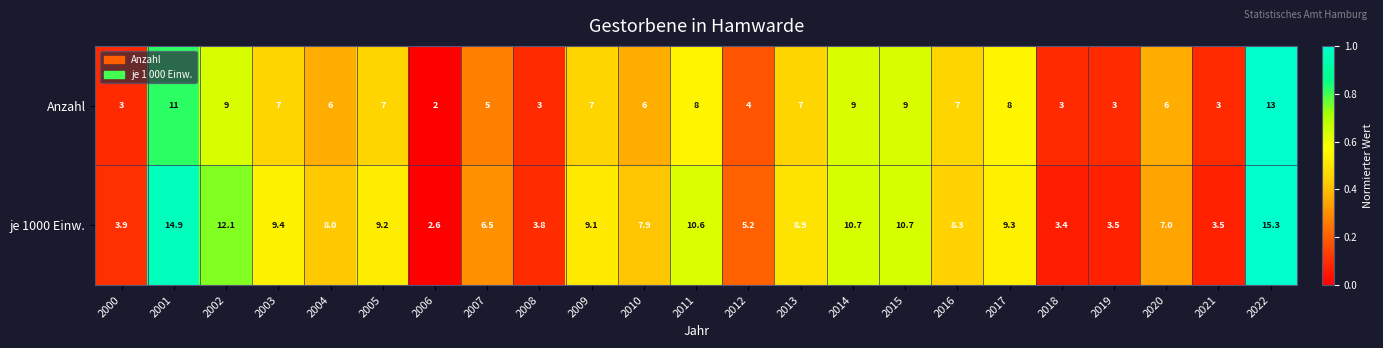

Rank the series at 2010 from lowest to highest value.

Anzahl, je 1000 Einw.